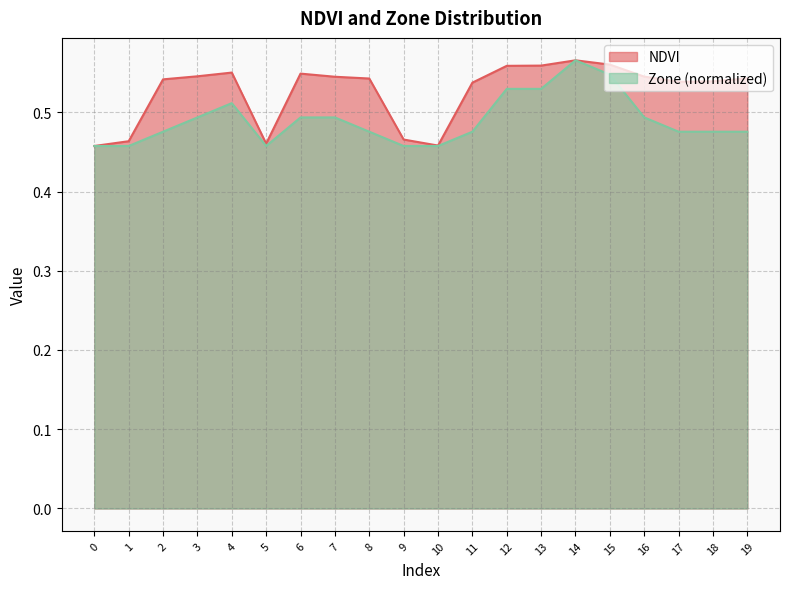

What is the average value of the Zone series?

0.5